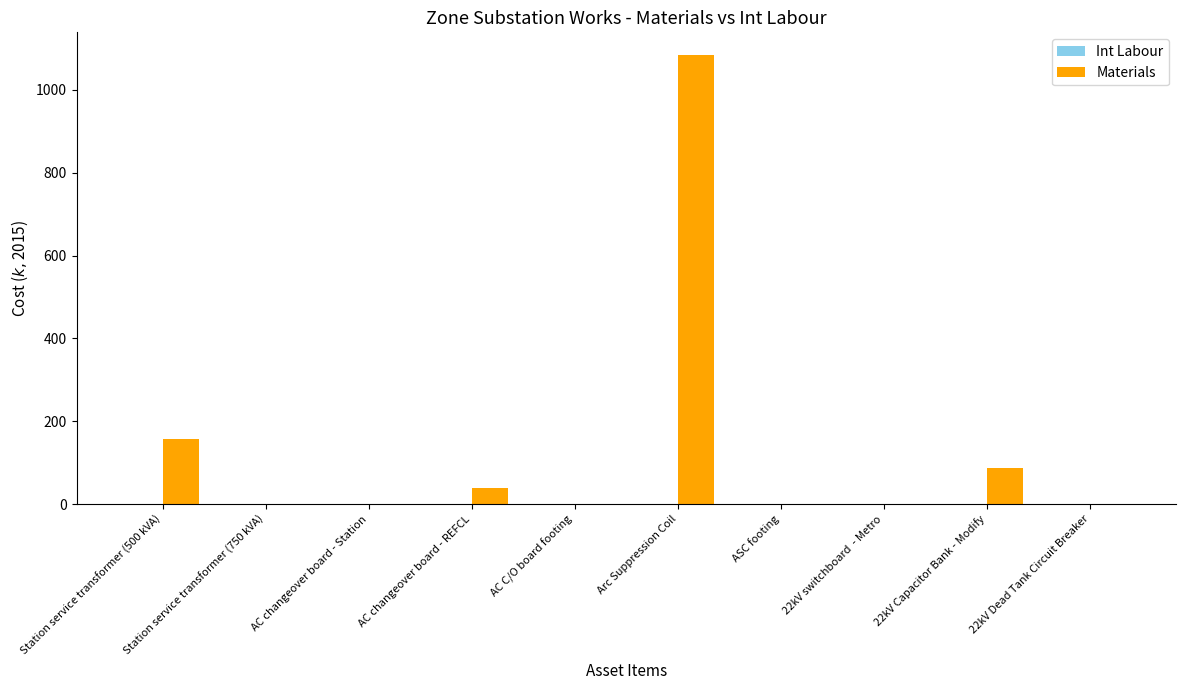

Between Station service transformer (500 kVA) and 22kV Dead Tank Circuit Breaker, which is larger?

Station service transformer (500 kVA)